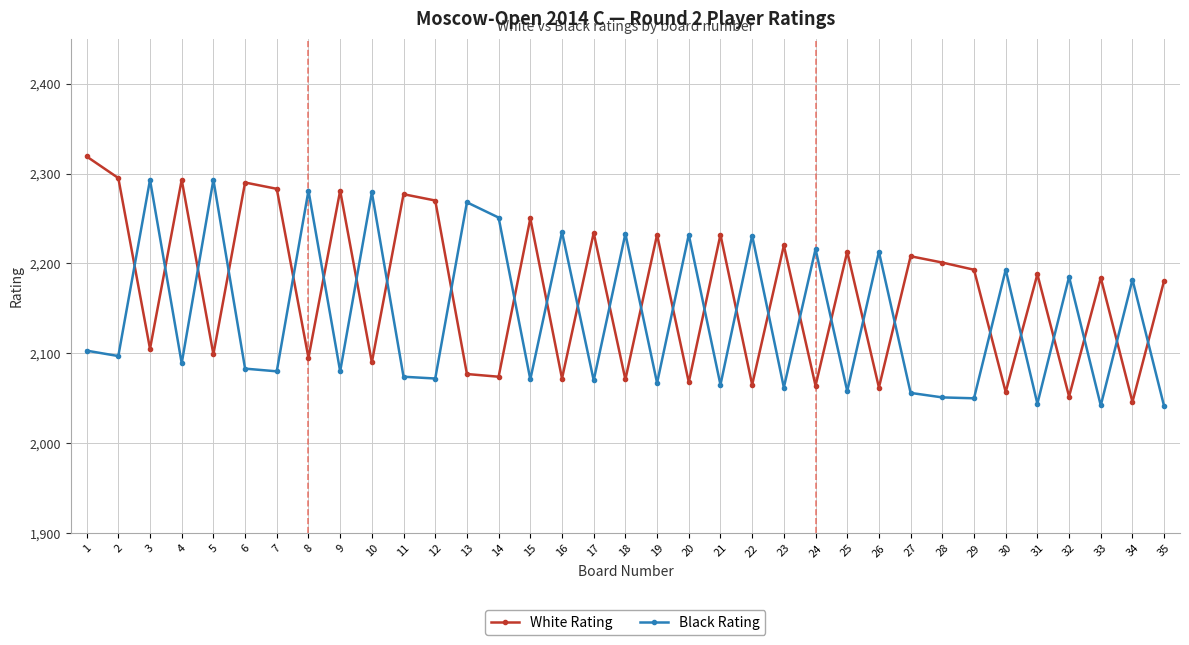

Rank the series by their maximum value, from highest to lowest.

White Rating, Black Rating